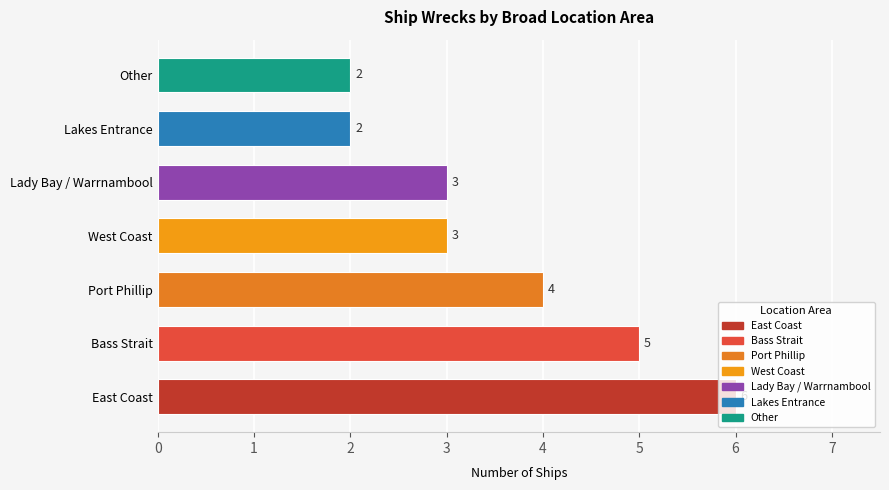

How many series are shown in this chart?

1